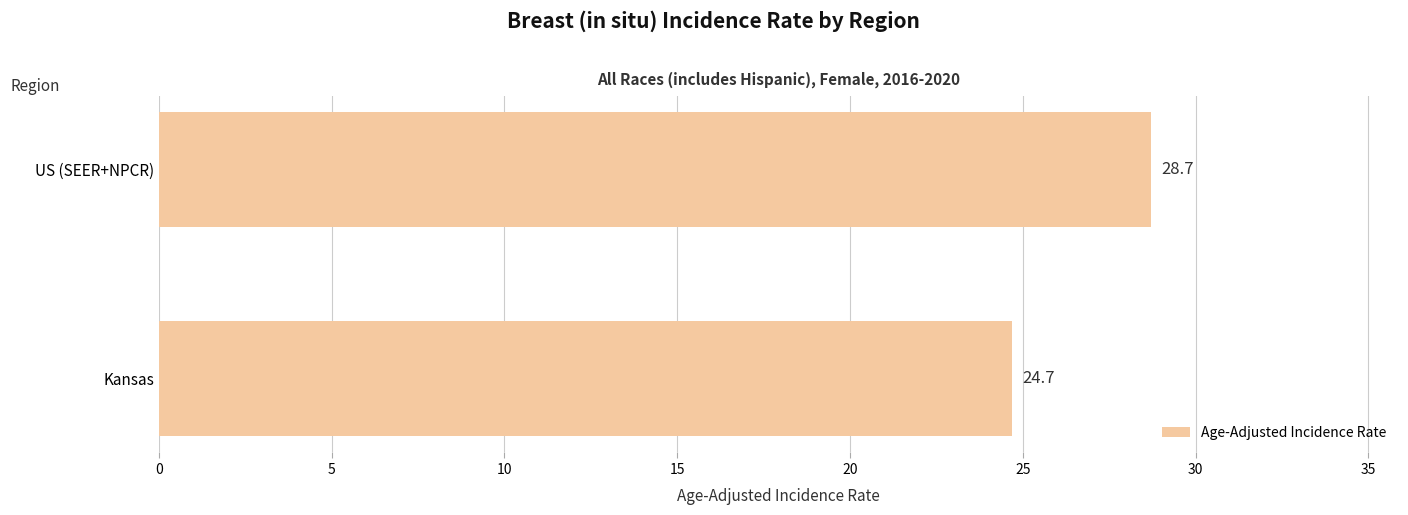

How many bars are there in total?

2